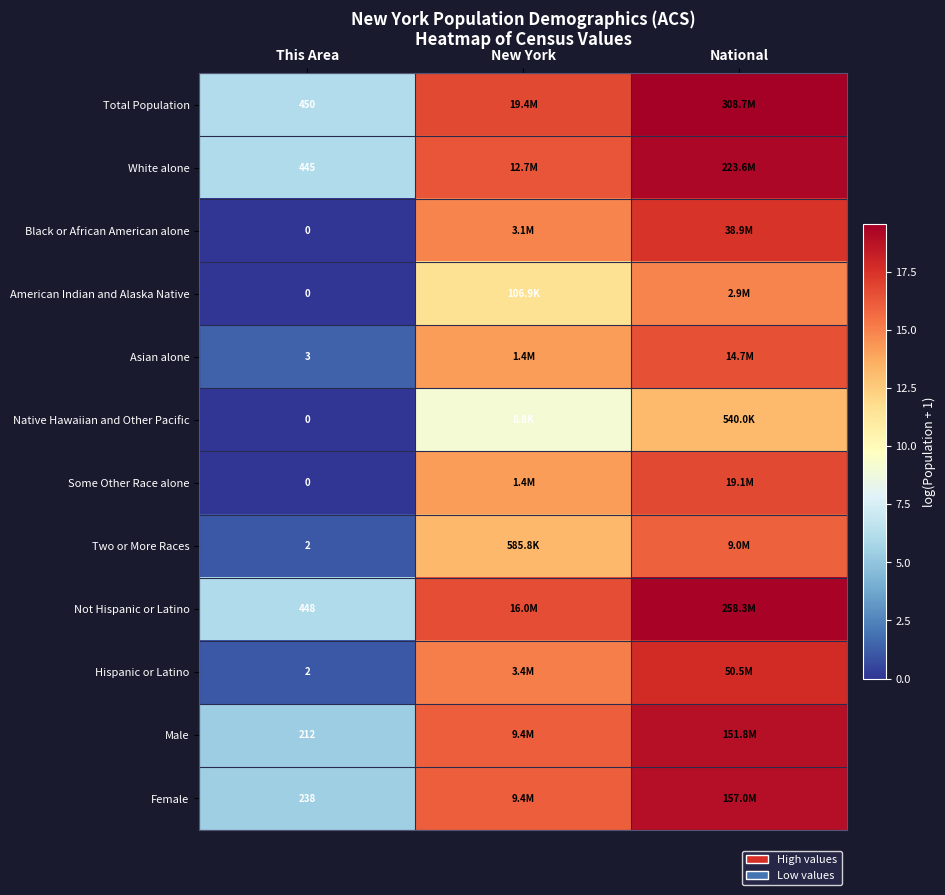

Is the value of Not Hispanic or Latino at New York greater than the value of Female at This Area?

Yes